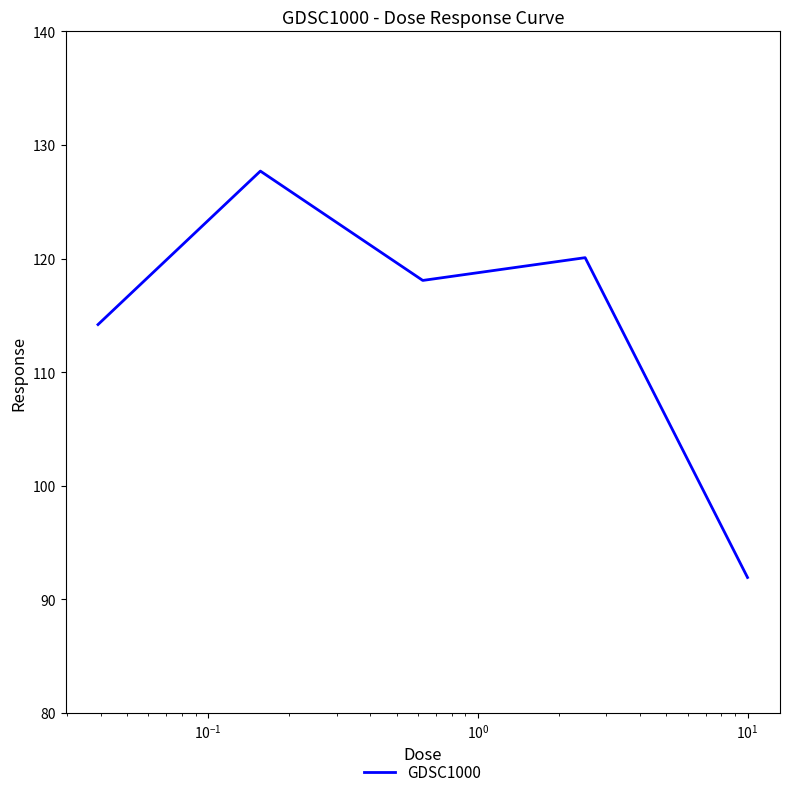

How many interior local peaks (higher than both neighbors) does the data have?

2